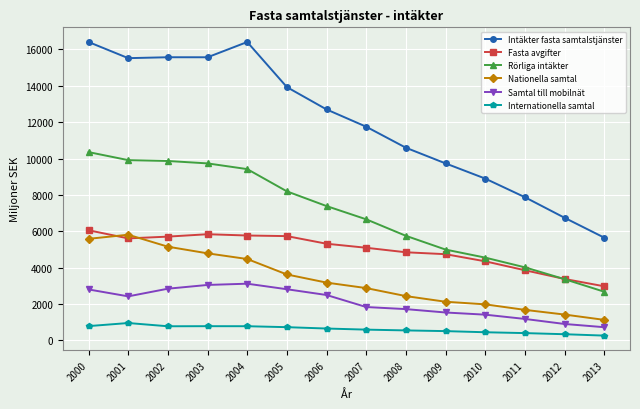

What is the greatest value displayed?

16406.6